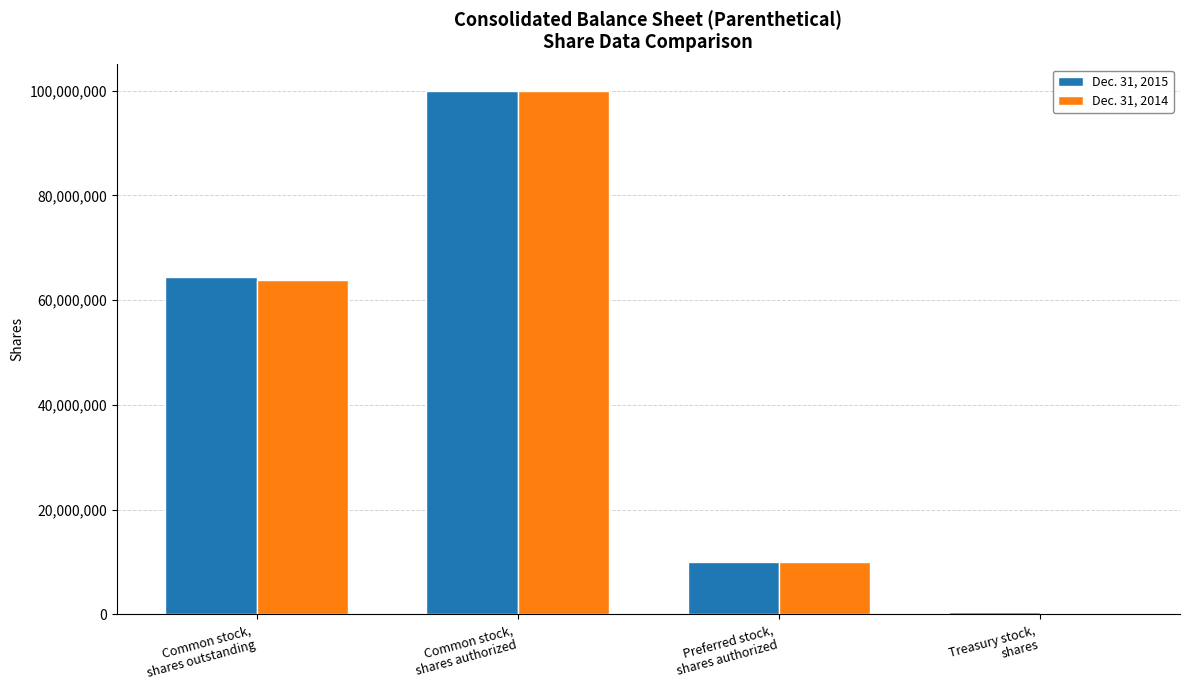

Is it true that Dec. 31, 2015 equals 100000000 at Common stock,
shares authorized?

True